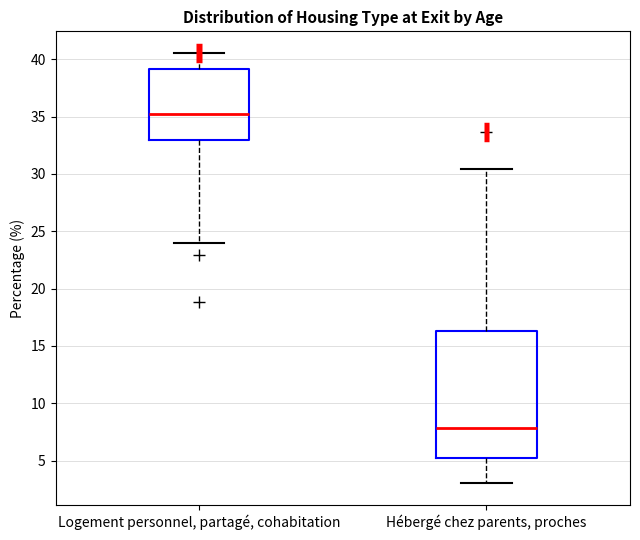

Reading left to right, read every box against the y-axis: the position of its median line, the range the box covers, and the ends of its whiskers. The values are not printed on the chart, so give them approximately, as read against the axis.

Logement personnel, partagé, cohabitation: median 35.0, box 33.0 to 39.0, whiskers 24.0 to 40.5
Hébergé chez parents, proches: median 8.0, box 5.5 to 16.5, whiskers 3.0 to 30.5